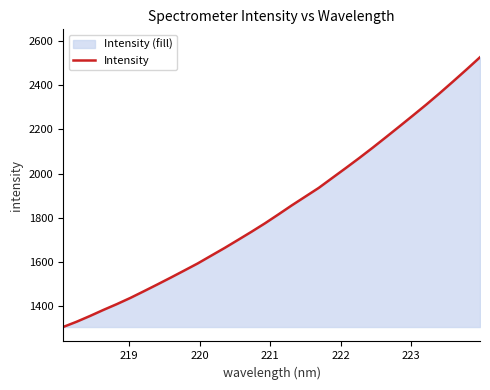

What is the difference between the maximum and minimum values?

1220.7